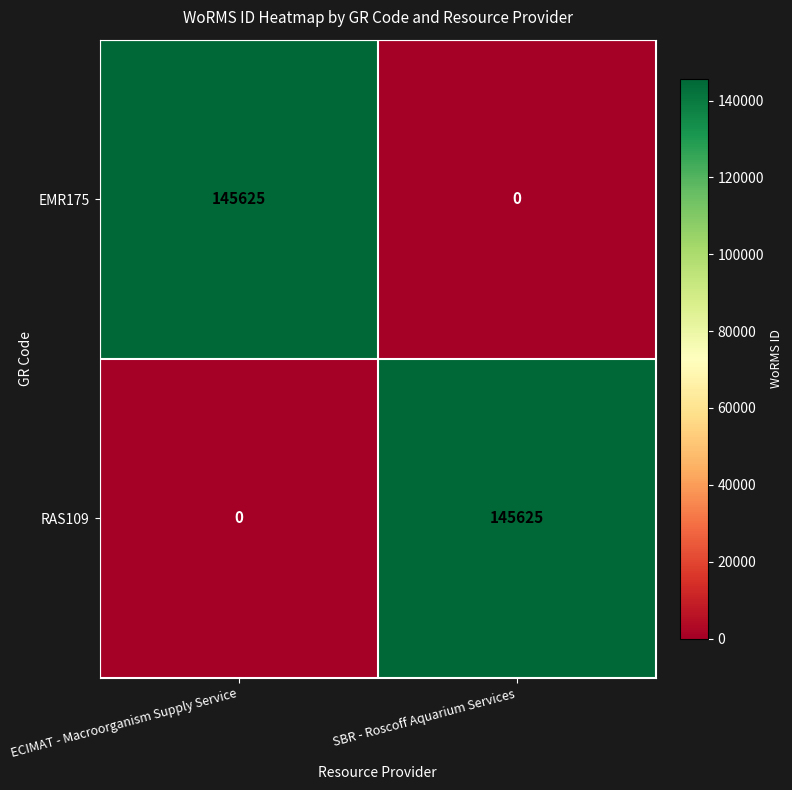

How many categories are shown in the chart?

2